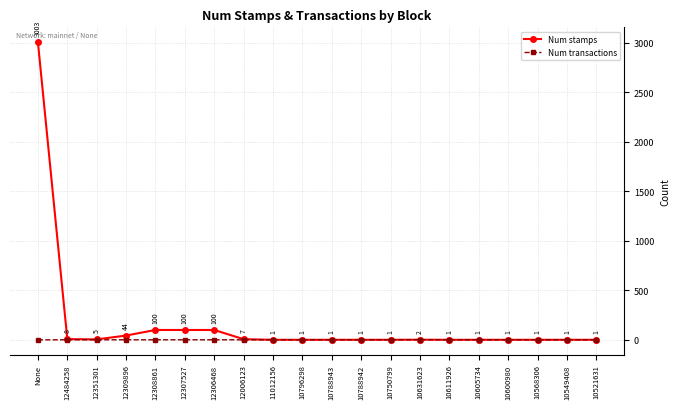

Reading right to left, list all the values displayed in this chart.

Num stamps: 1	1	1	1	1	1	2	1	1	1	1	1	7	100	100	100	44	5	8	3003
Num transactions: 1	1	1	1	1	1	2	1	1	1	1	1	1	1	1	1	1	1	1	0